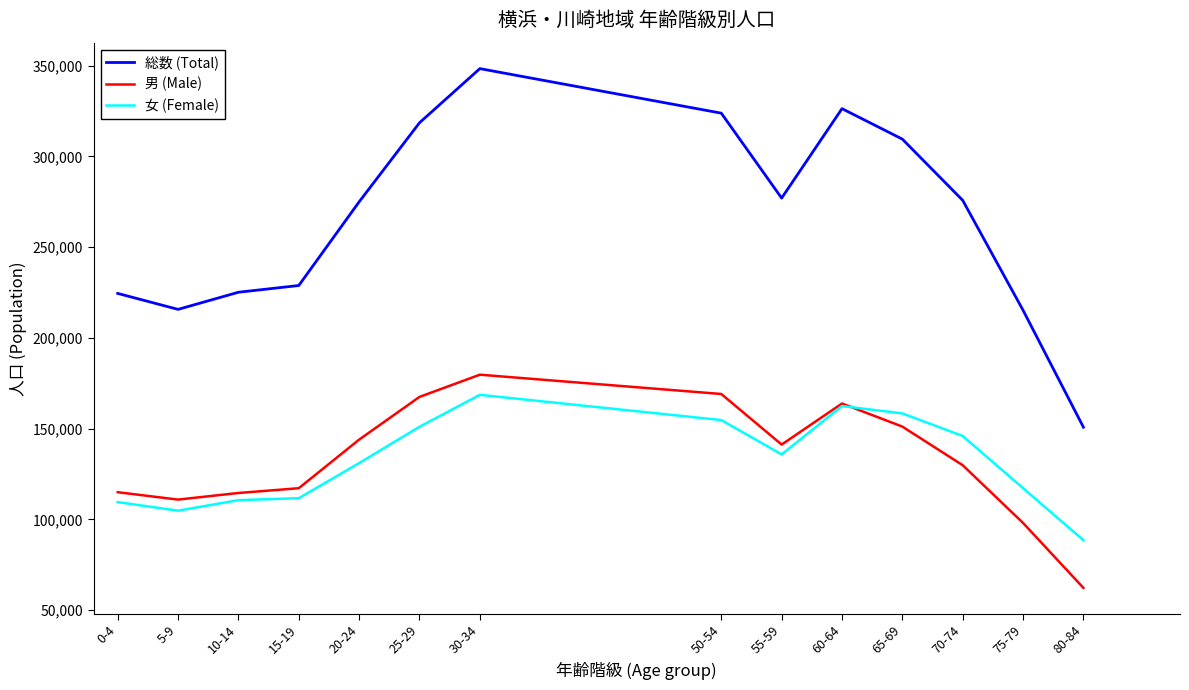

What is the minimum value shown in the chart?

62255